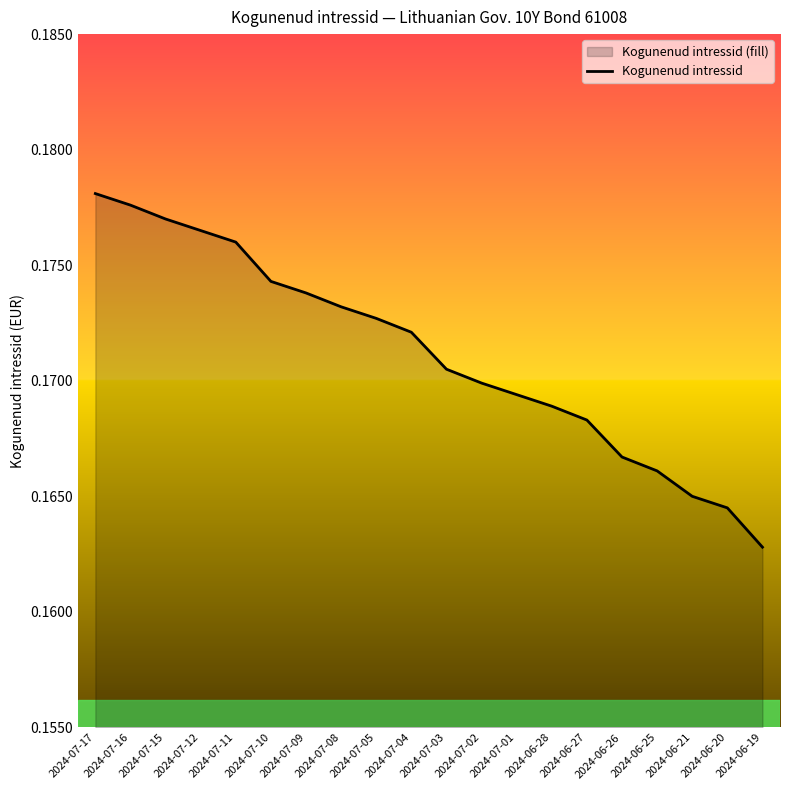

Does the chart display data point markers on the line(s)?

No